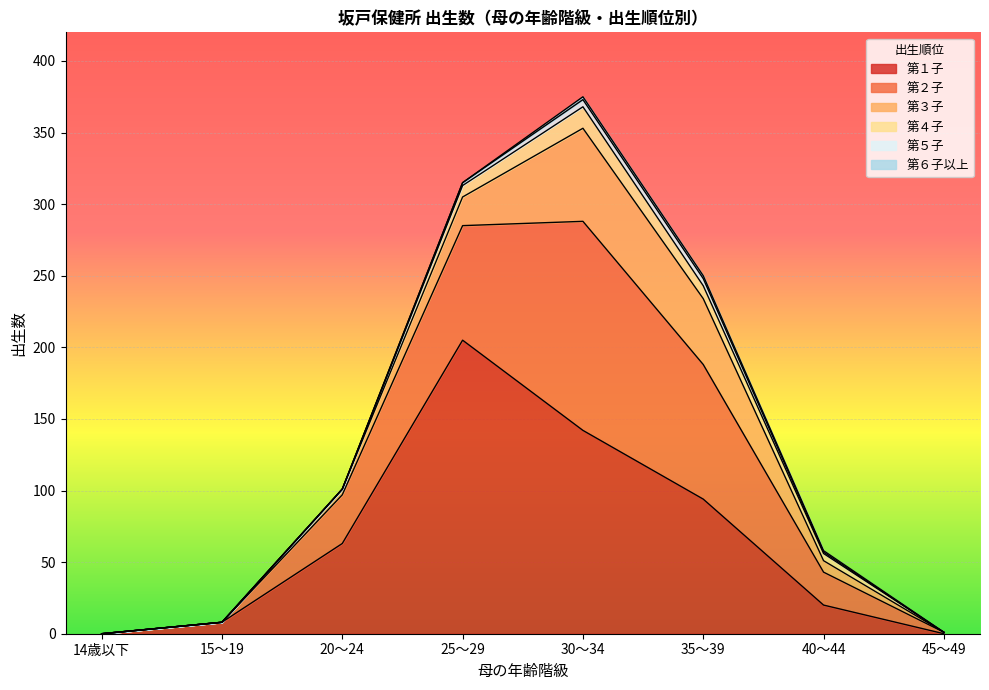

At 45～49, list the series in order from largest to smallest.

第２子, 第１子, 第３子, 第４子, 第５子, 第６子以上